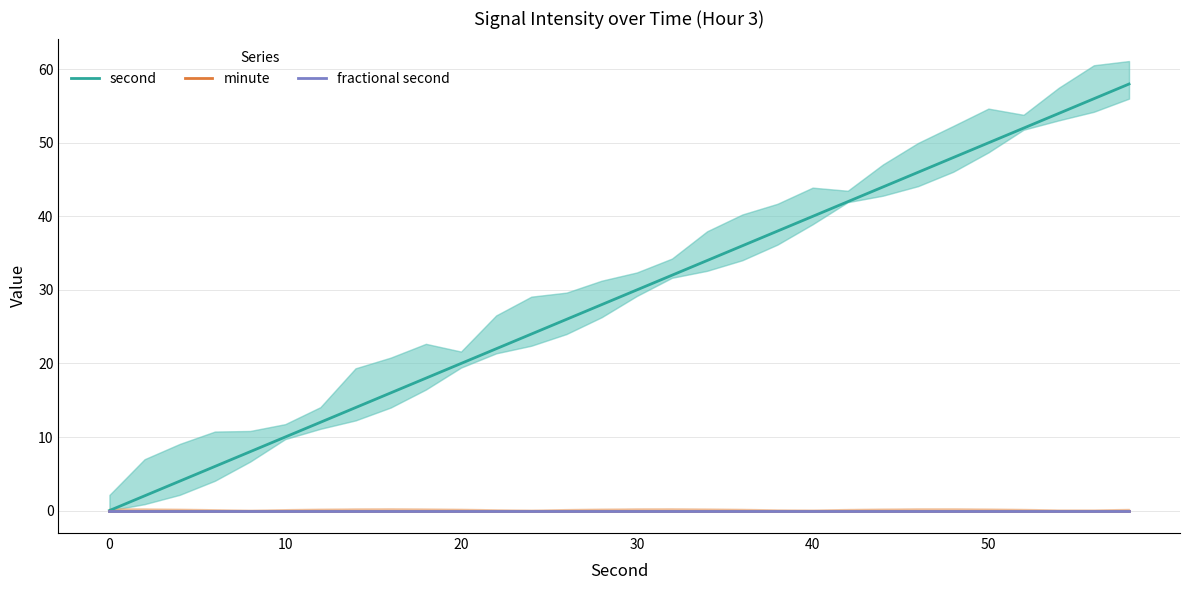

What is the maximum value for second?

58